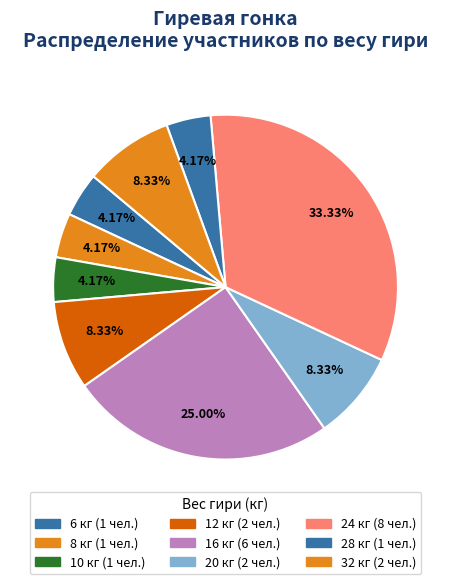

How many slices are in this pie chart?

9